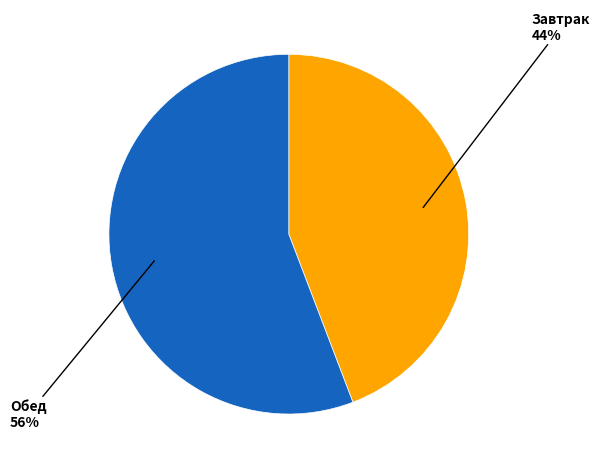

Is there a majority slice in this chart?

Yes